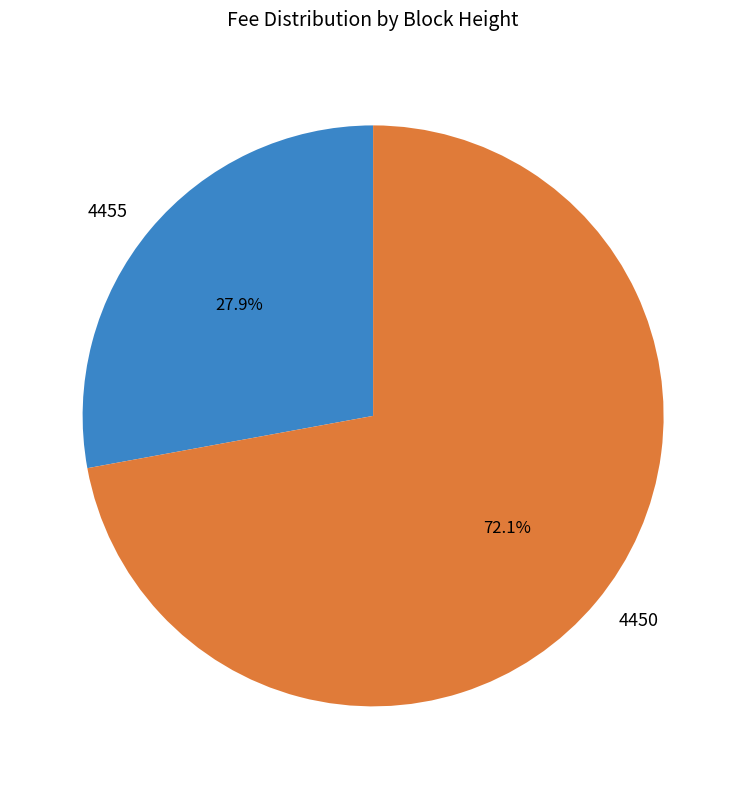

To the nearest percent, what portion does 4450 represent?

72%